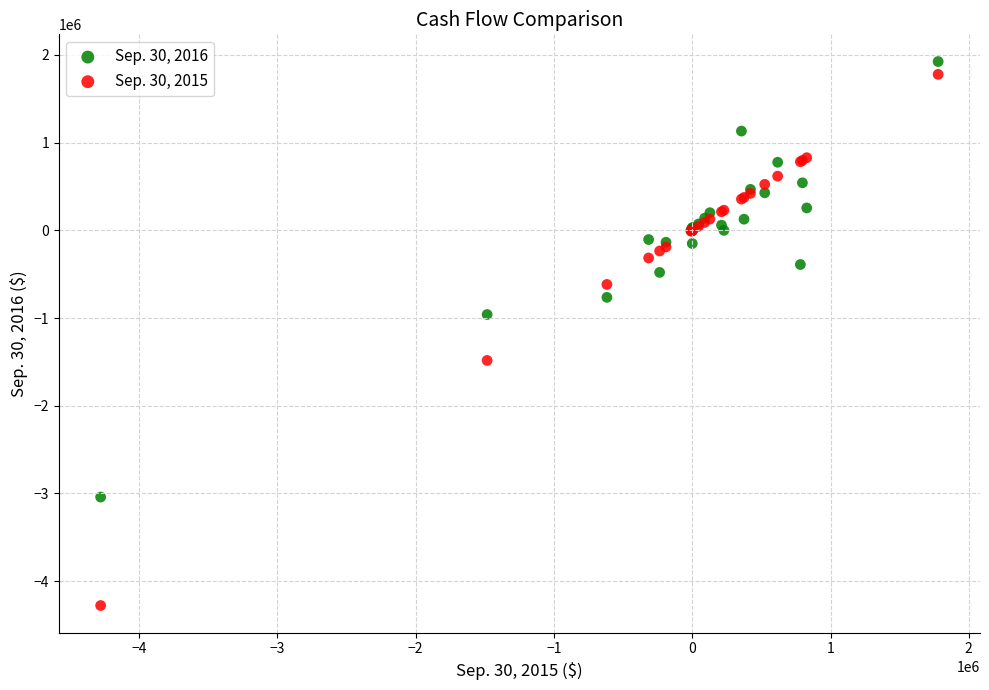

What are all the series names shown in the legend?

Sep. 30, 2016, Sep. 30, 2015